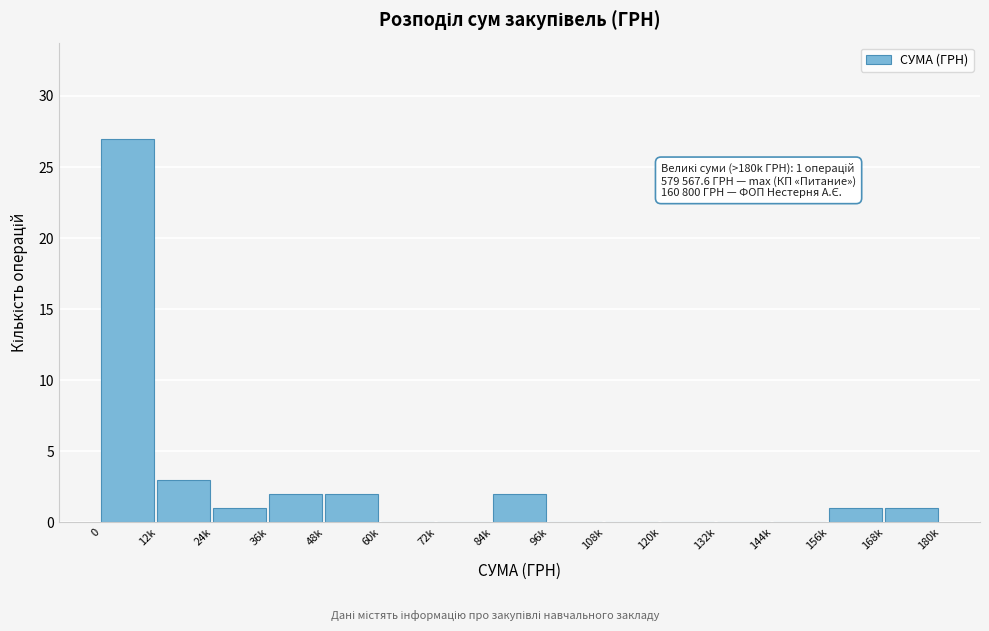

Reading left to right, list all the values displayed in this chart.

0=27	12k=3	24k=1	36k=2	48k=2	60k=0	72k=0	84k=2	96k=0	108k=0	120k=0	132k=0	144k=0	156k=1	168k=1